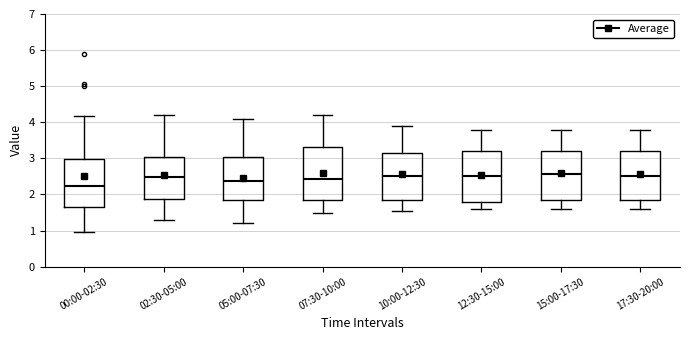

Reading left to right, transcribe this box plot: for each box, give where its median line is, the range the box spans, and where its two whiskers end, as read against the y-axis. The values are not printed on the chart, so give them approximately, as read against the axis.

00:00-02:30: median 2.2, box 1.7 to 3.0, whiskers 1.0 to 4.2
02:30-05:00: median 2.5, box 1.9 to 3.0, whiskers 1.3 to 4.2
05:00-07:30: median 2.4, box 1.8 to 3.0, whiskers 1.2 to 4.1
07:30-10:00: median 2.4, box 1.8 to 3.3, whiskers 1.5 to 4.2
10:00-12:30: median 2.5, box 1.9 to 3.2, whiskers 1.6 to 3.9
12:30-15:00: median 2.5, box 1.8 to 3.2, whiskers 1.6 to 3.8
15:00-17:30: median 2.6, box 1.8 to 3.2, whiskers 1.6 to 3.8
17:30-20:00: median 2.5, box 1.8 to 3.2, whiskers 1.6 to 3.8